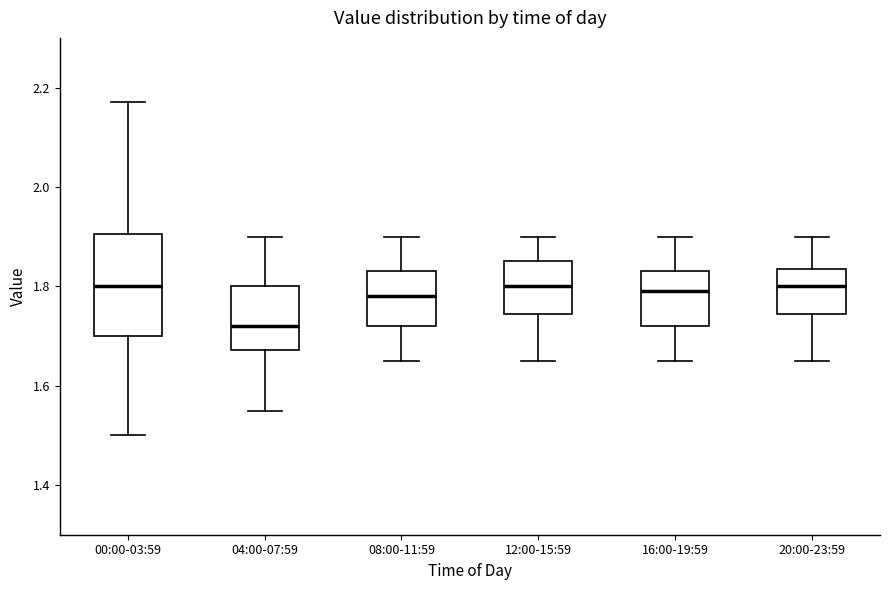

Reading left to right, read every box against the y-axis: the position of its median line, the range the box covers, and the ends of its whiskers. The values are not printed on the chart, so give them approximately, as read against the axis.

00:00-03:59: median 1.80, box 1.70 to 1.90, whiskers 1.50 to 2.18
04:00-07:59: median 1.72, box 1.68 to 1.80, whiskers 1.56 to 1.90
08:00-11:59: median 1.78, box 1.72 to 1.84, whiskers 1.66 to 1.90
12:00-15:59: median 1.80, box 1.74 to 1.86, whiskers 1.66 to 1.90
16:00-19:59: median 1.80, box 1.72 to 1.84, whiskers 1.66 to 1.90
20:00-23:59: median 1.80, box 1.74 to 1.84, whiskers 1.66 to 1.90